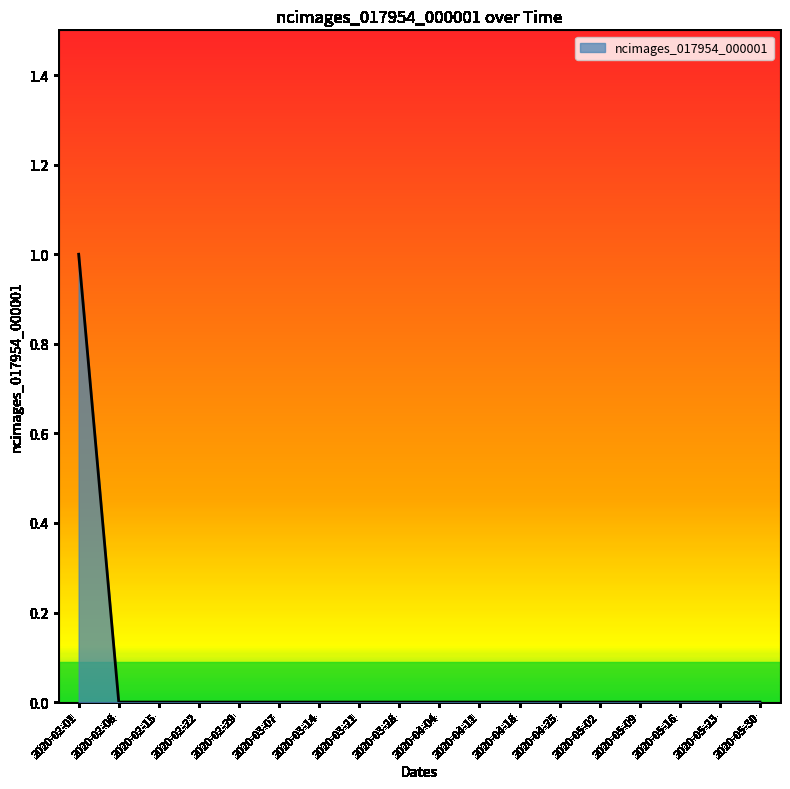

Count the values in the range 0 to 1.

18